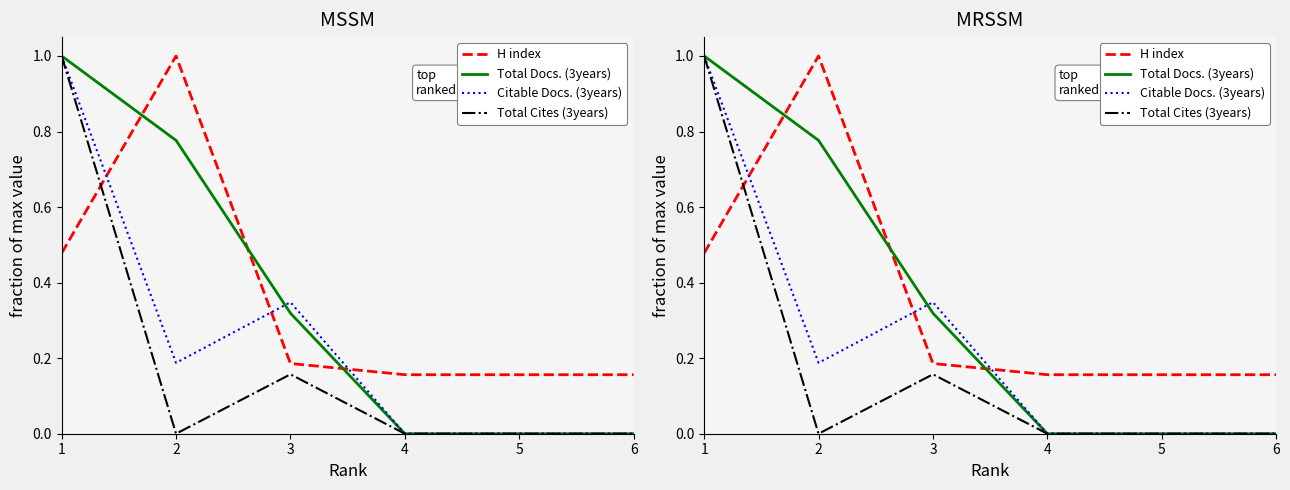

Between 2 and 4, which is larger?

2